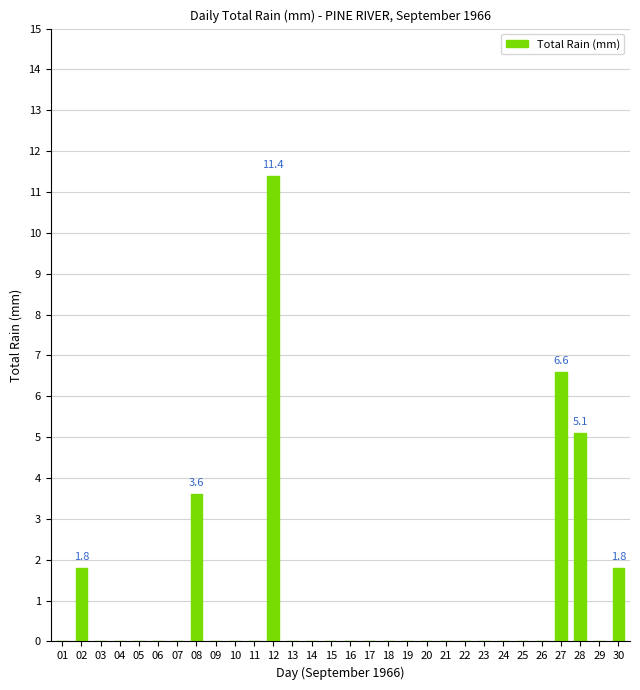

Reading left to right, what are all the values shown in this chart?

01=0.0	02=1.8	03=0.0	04=0.0	05=0.0	06=0.0	07=0.0	08=3.6	09=0.0	10=0.0	11=0.0	12=11.4	13=0.0	14=0.0	15=0.0	16=0.0	17=0.0	18=0.0	19=0.0	20=0.0	21=0.0	22=0.0	23=0.0	24=0.0	25=0.0	26=0.0	27=6.6	28=5.1	29=0.0	30=1.8